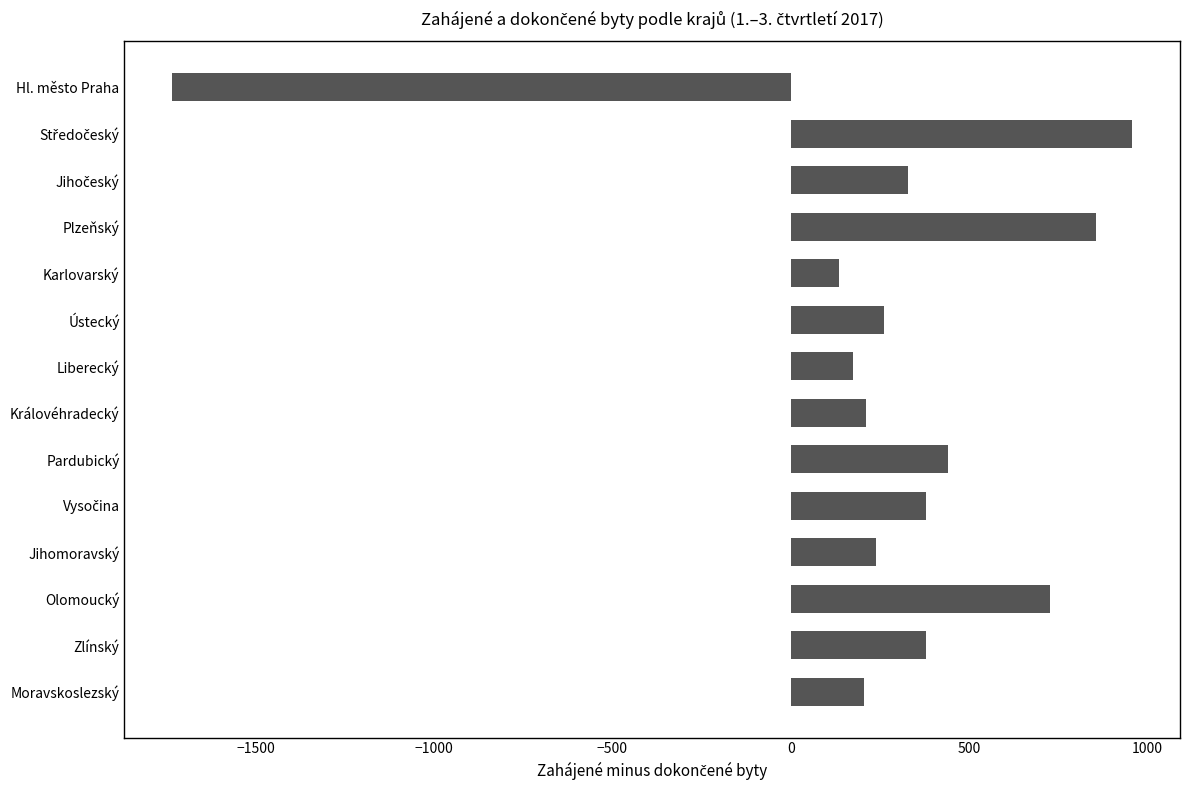

Which has a higher value, Jihomoravský or Karlovarský?

Jihomoravský